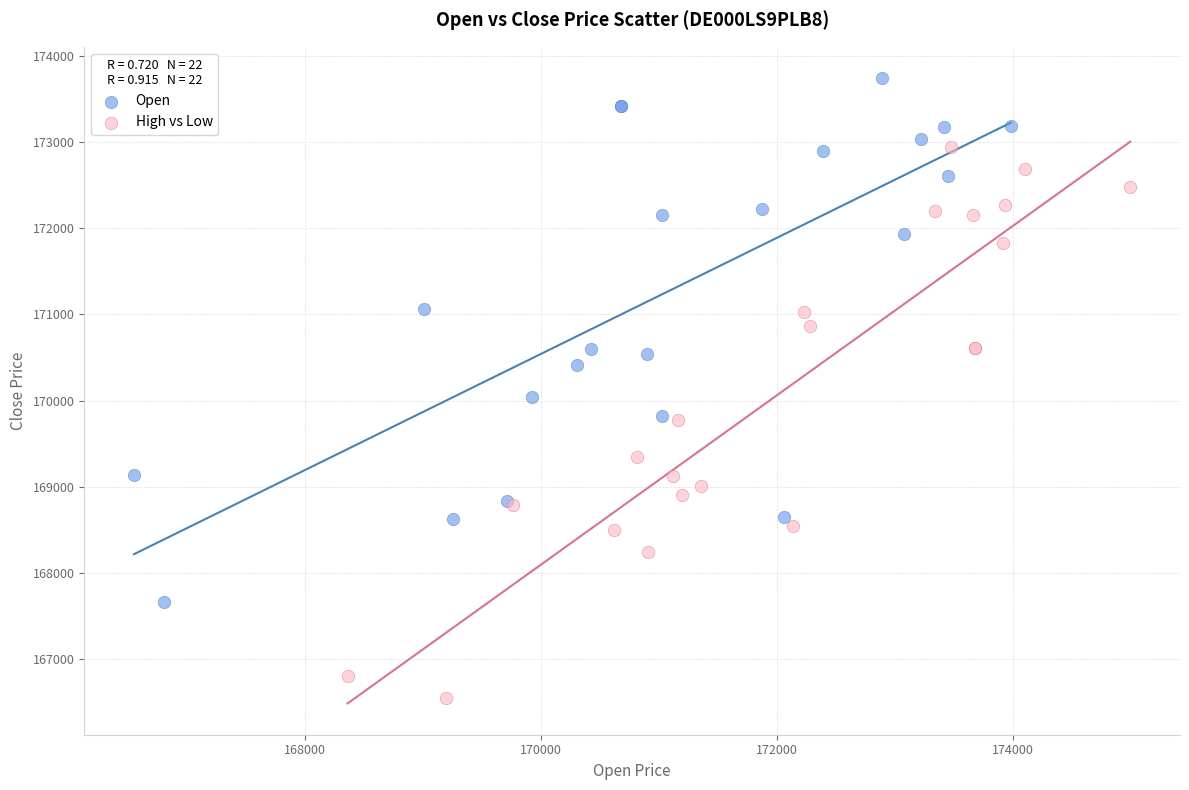

Which series reaches the minimum Y coordinate?

High vs Low